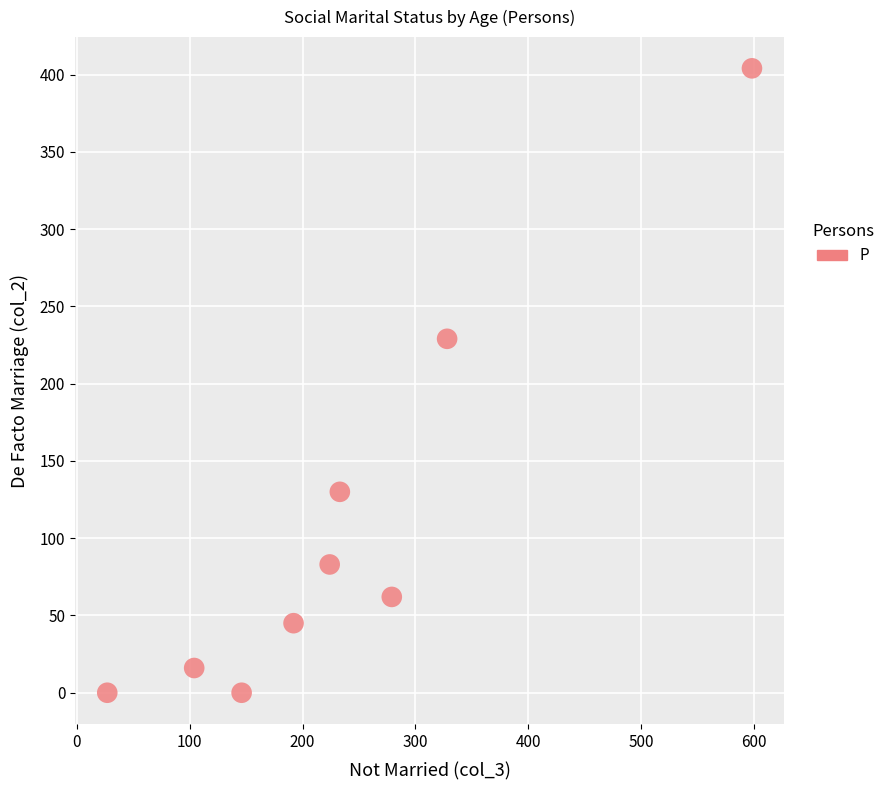

What Y value in the scatter plot is closest to 202?

229